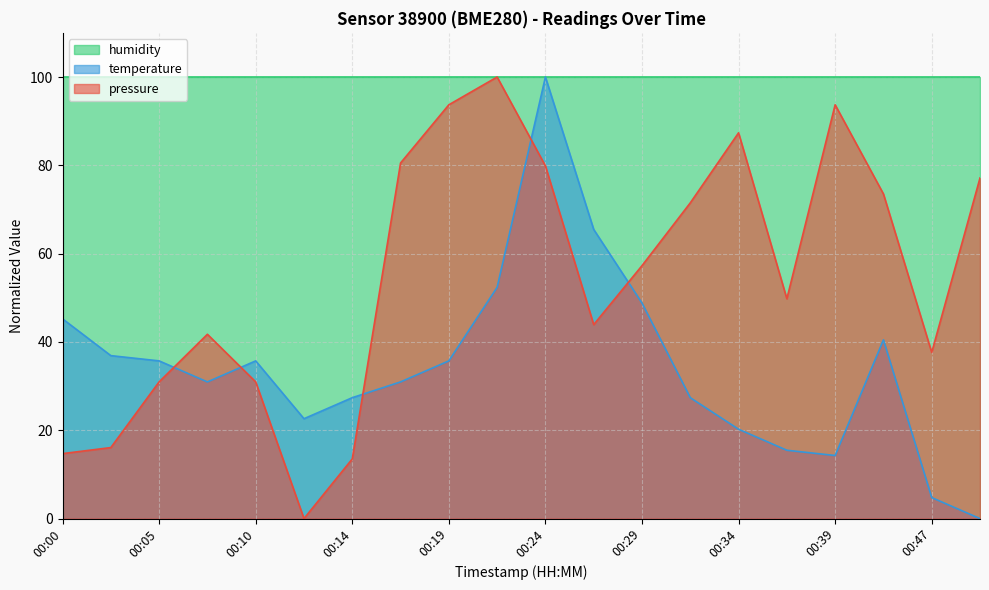

True or false: temperature has a value of 8.1 at 00:31.

False